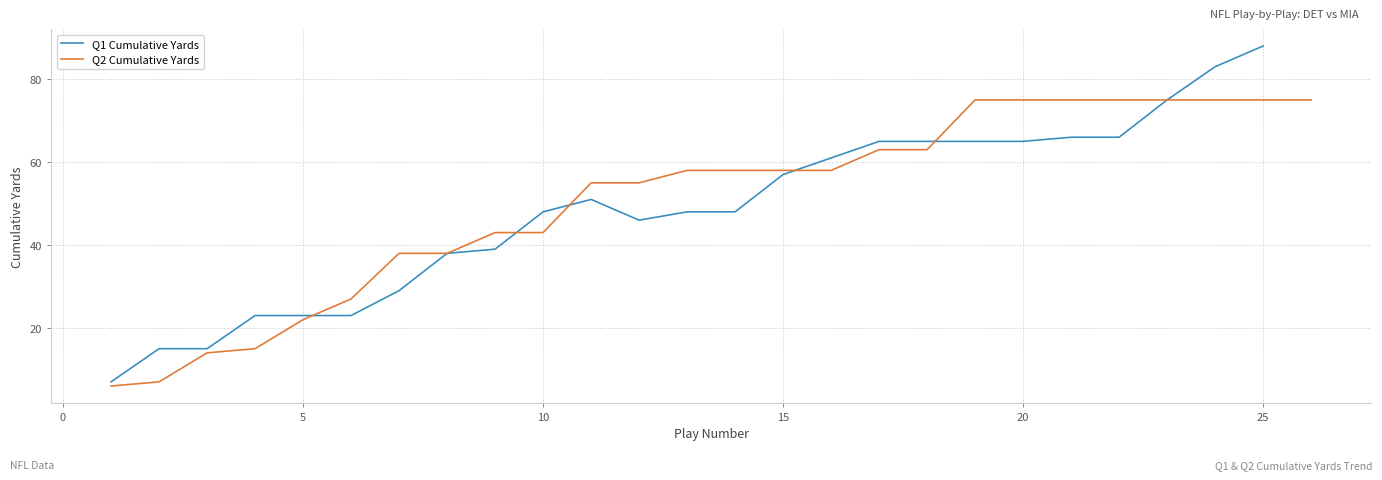

At which label is Avg Yards per Play closest to 3?

Q1